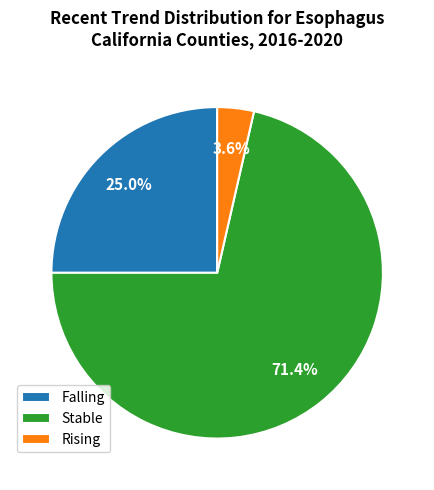

How many slices are in this pie chart?

3